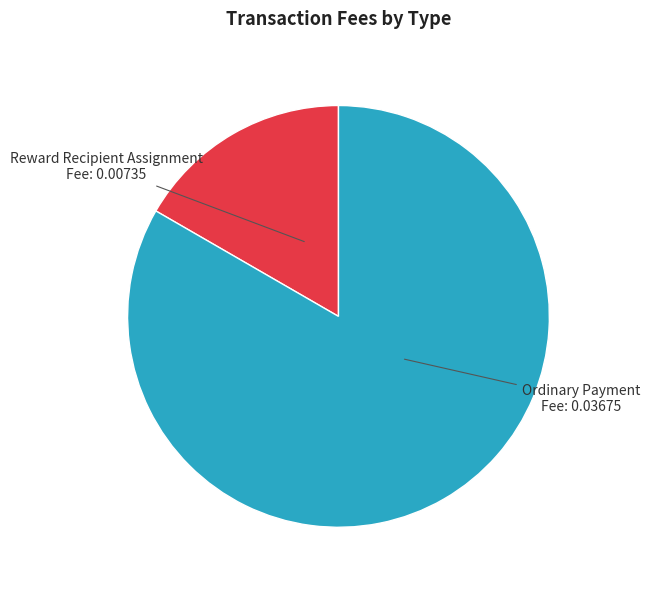

Does any single category account for the majority?

Yes